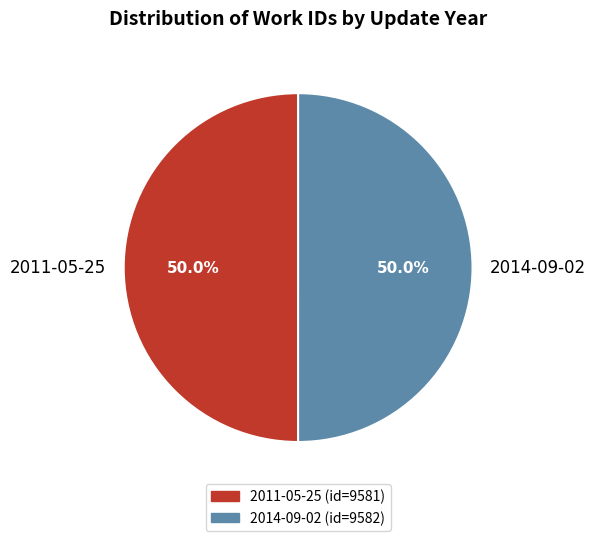

Approximately how many times larger is the value at 2011-05-25 compared to 2014-09-02?

1.0